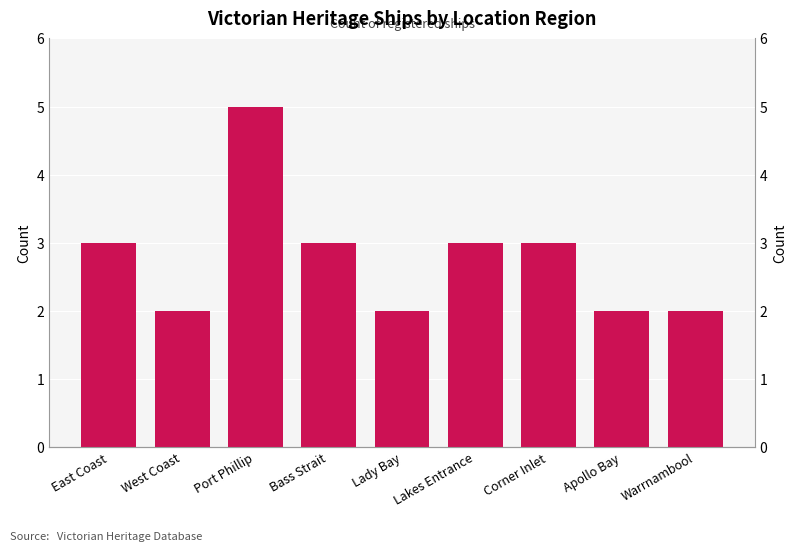

What is the average value?

3